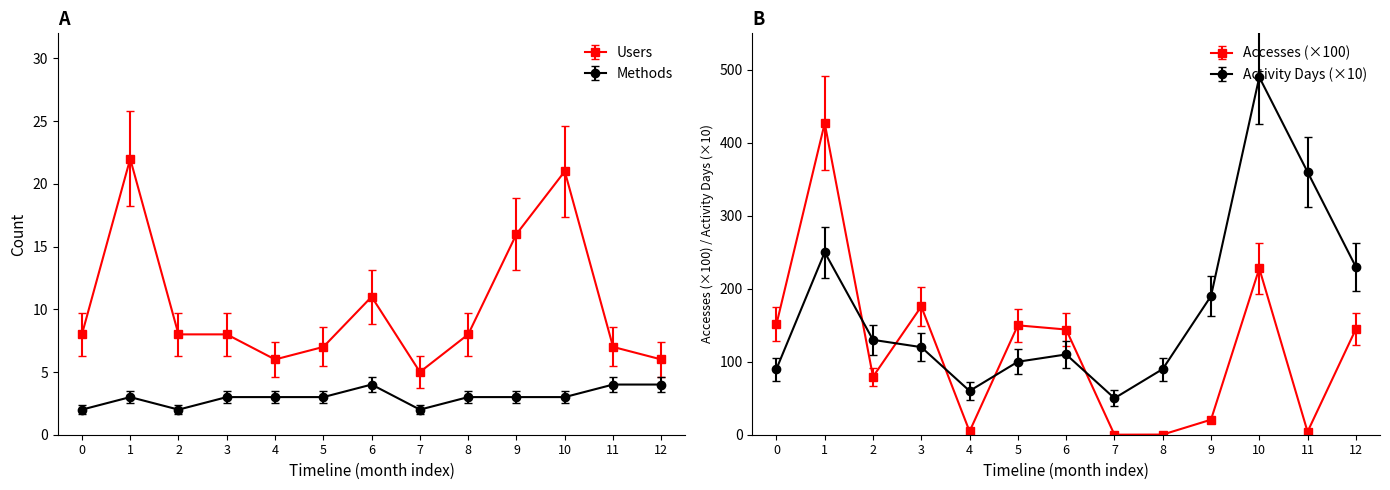

What are all the series names shown in the legend?

Users, Methods, Accesses, Activity Days